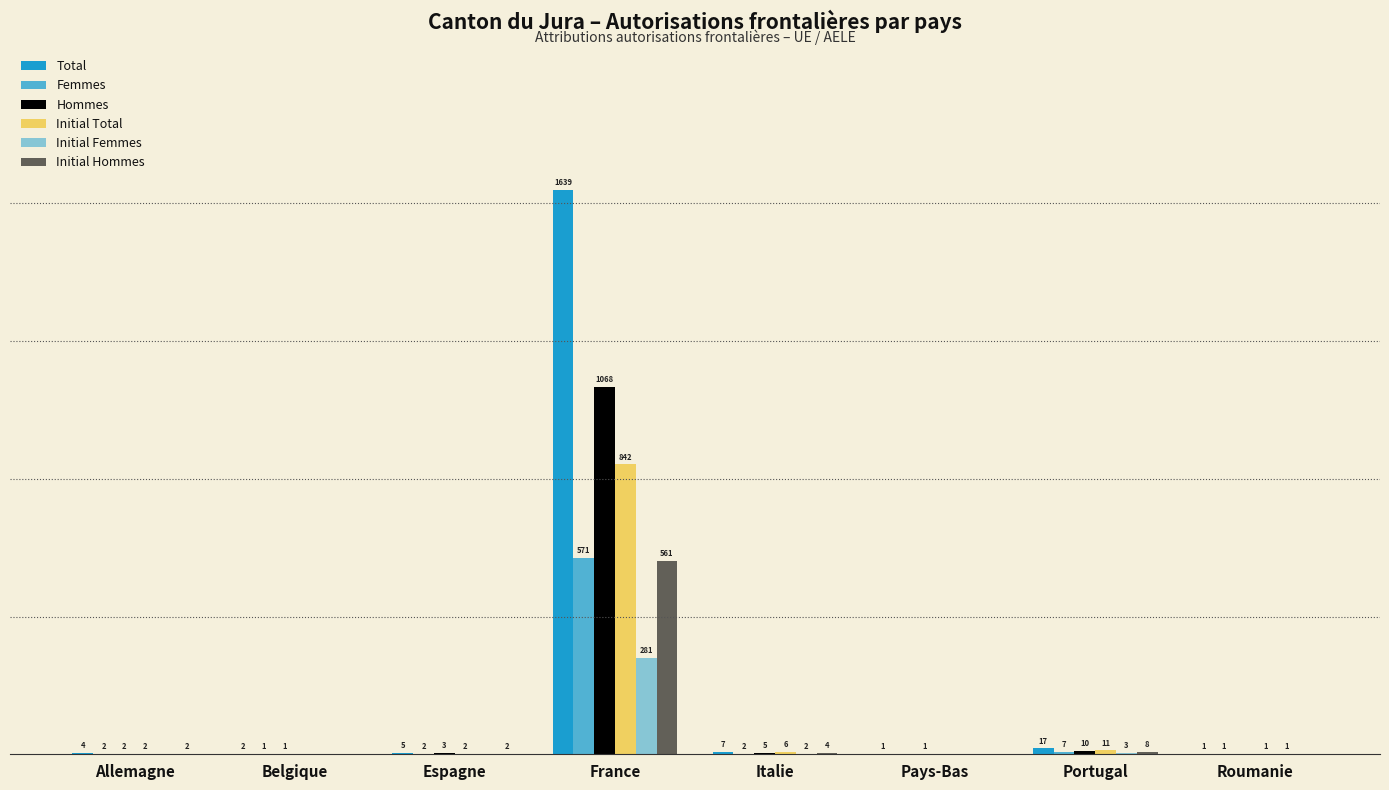

True or false: Femmes has a value of 1 at Espagne.

False